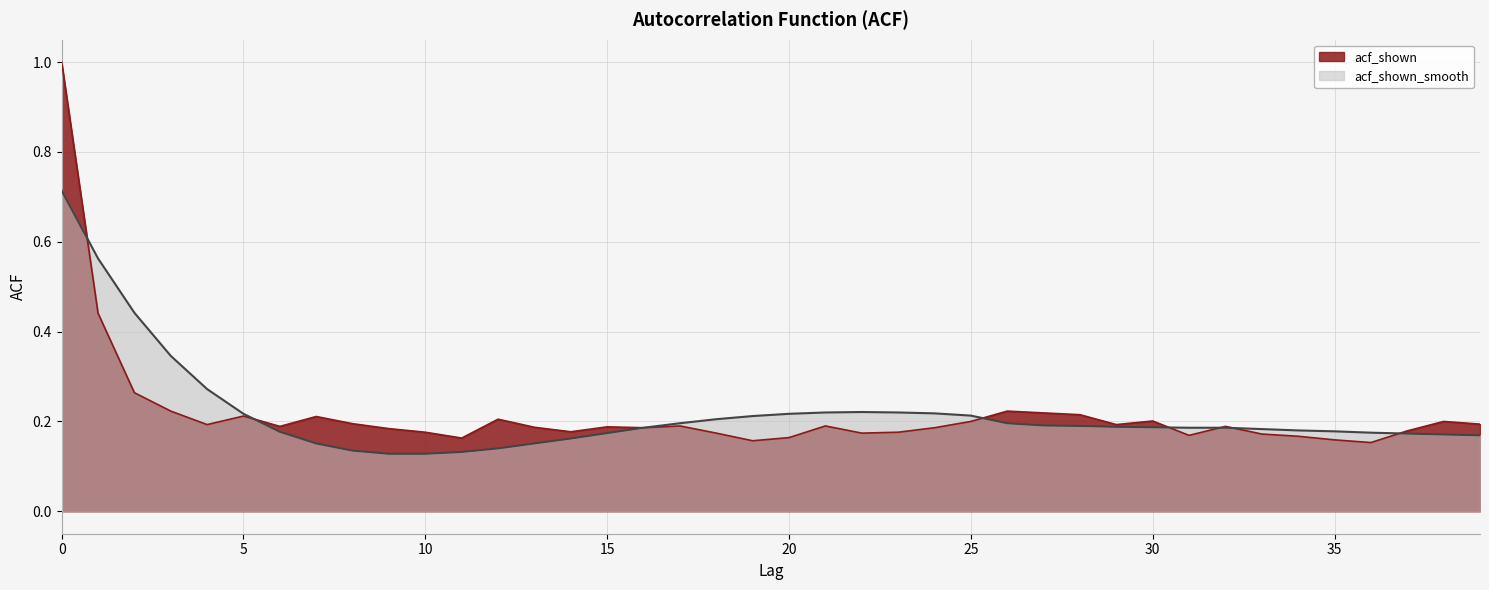

Which series has the largest range (max minus min)?

acf_shown